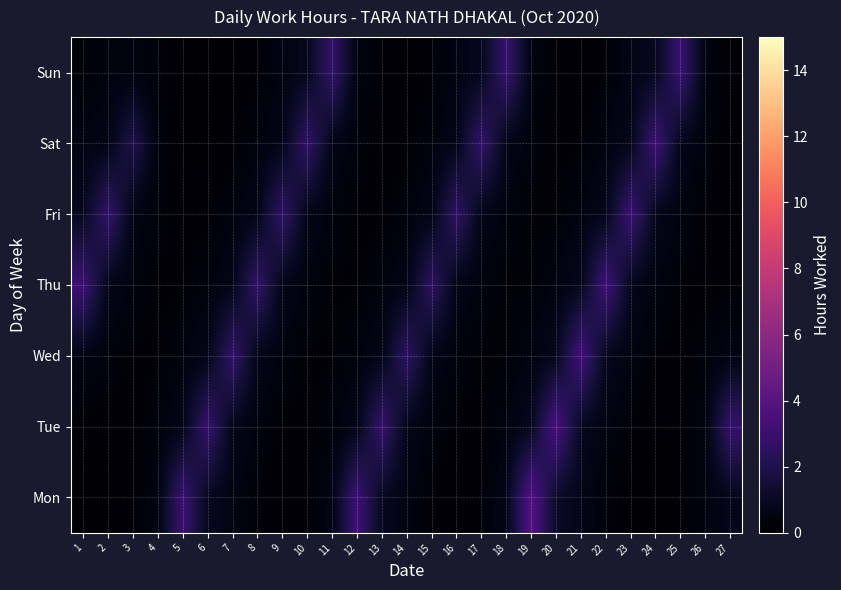

What value does the Fri series have at 9?

2.7